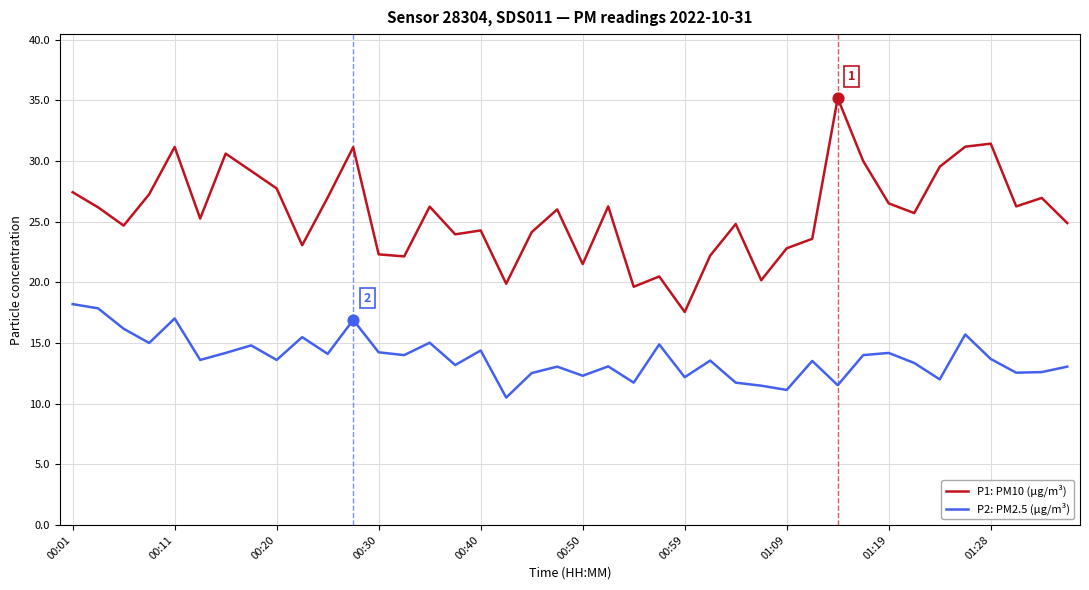

What are all the series names shown in the legend?

P1: PM10 (µg/m³), P2: PM2.5 (µg/m³)